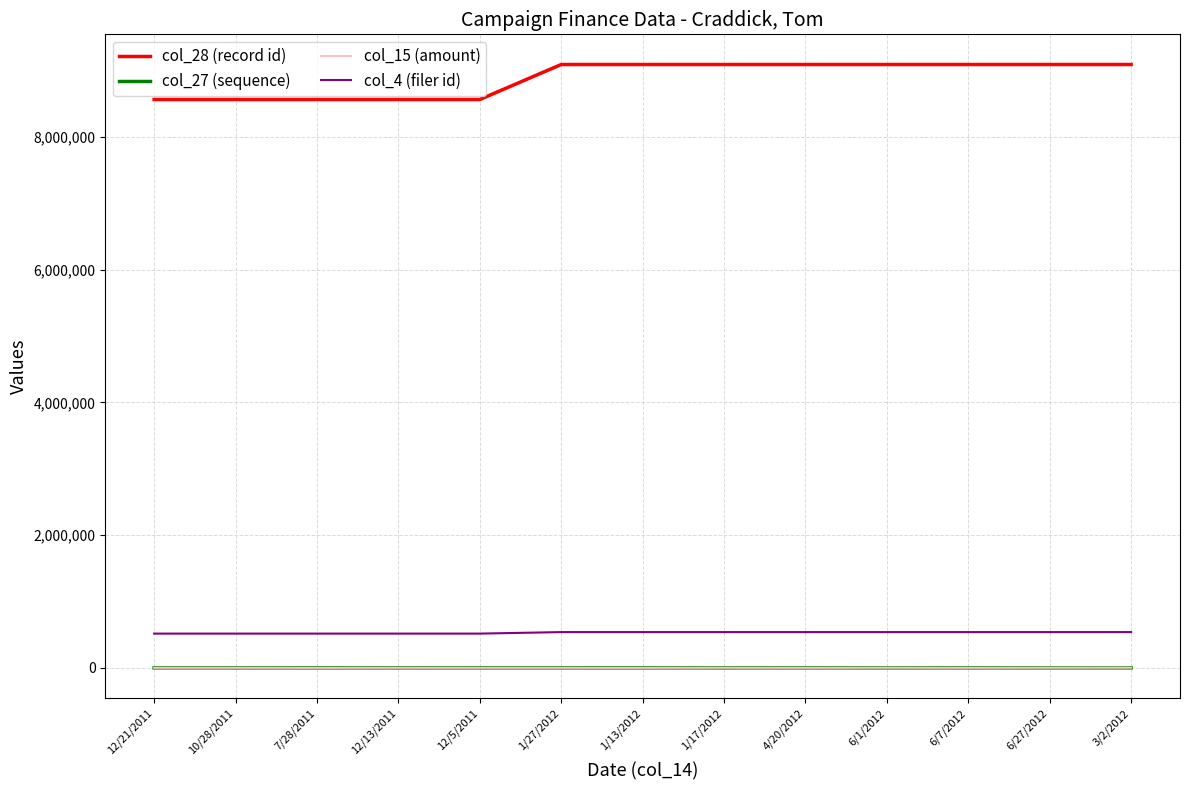

True or false: col_27 (sequence) and col_15 (amount) cross at least once.

False